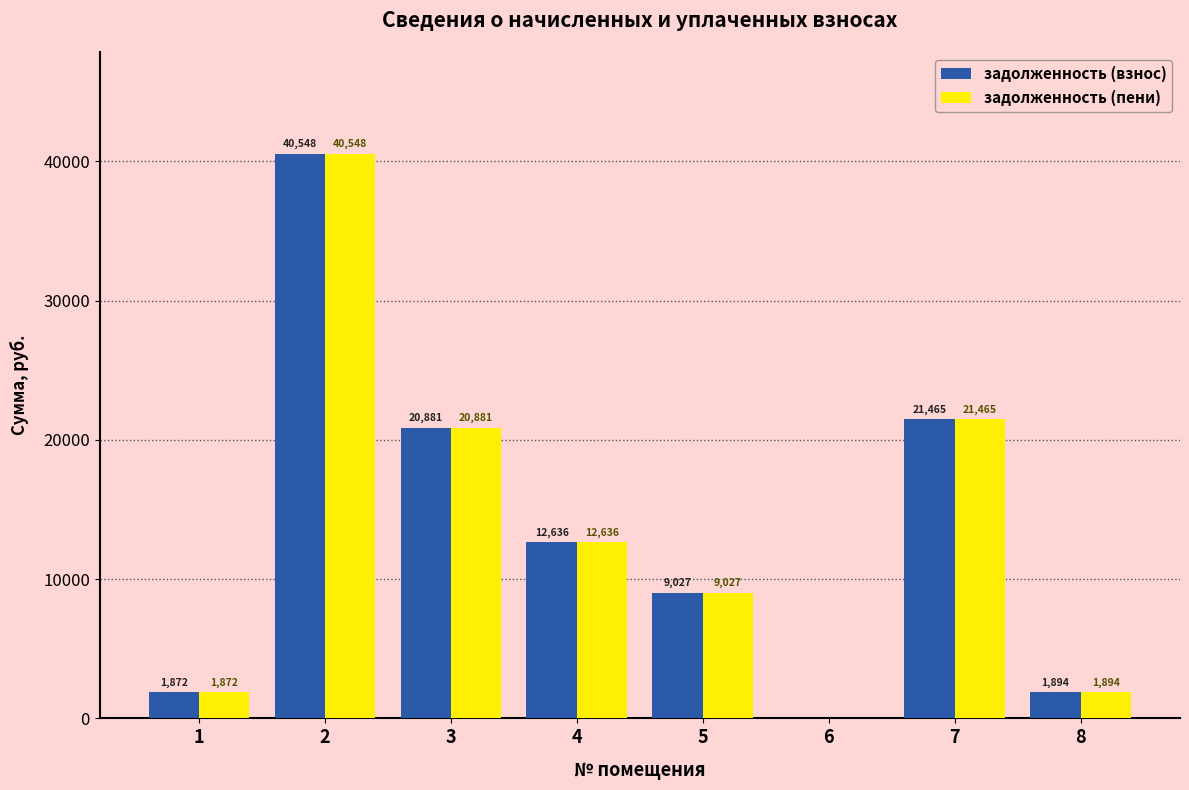

Is it true that задолженность (взнос) equals 13217.5 at 6?

False